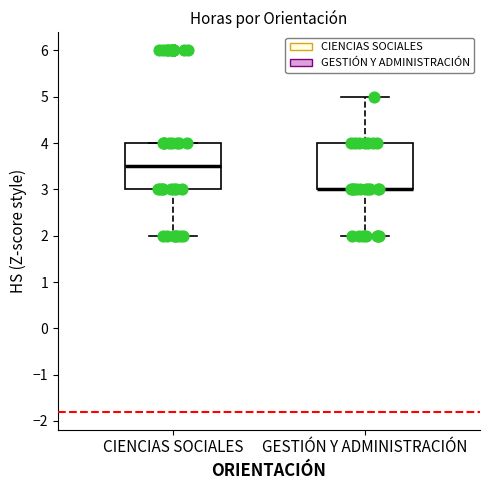

Where does the median line of the box for CIENCIAS SOCIALES sit on the y-axis? The values are not printed on the chart, so give them approximately, as read against the axis.

3.5